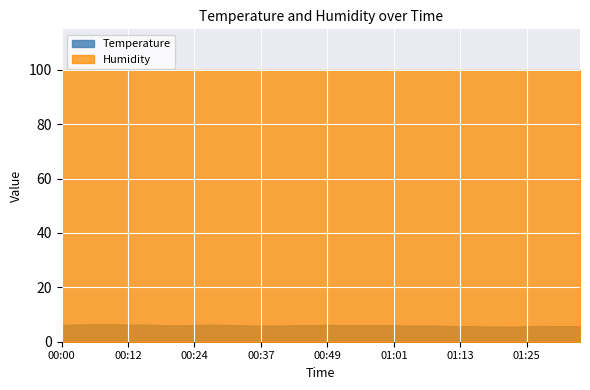

How many values in the Temperature series exceed 6?

20